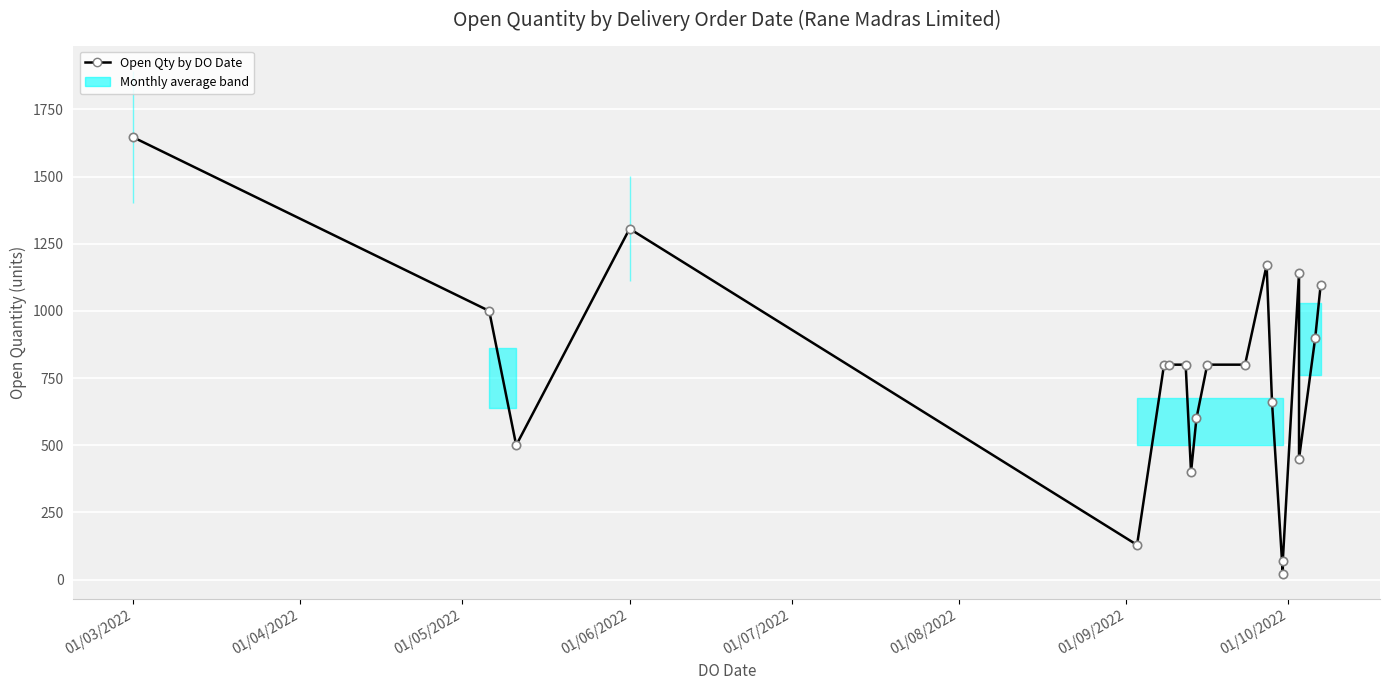

How many lines are shown in the chart?

1